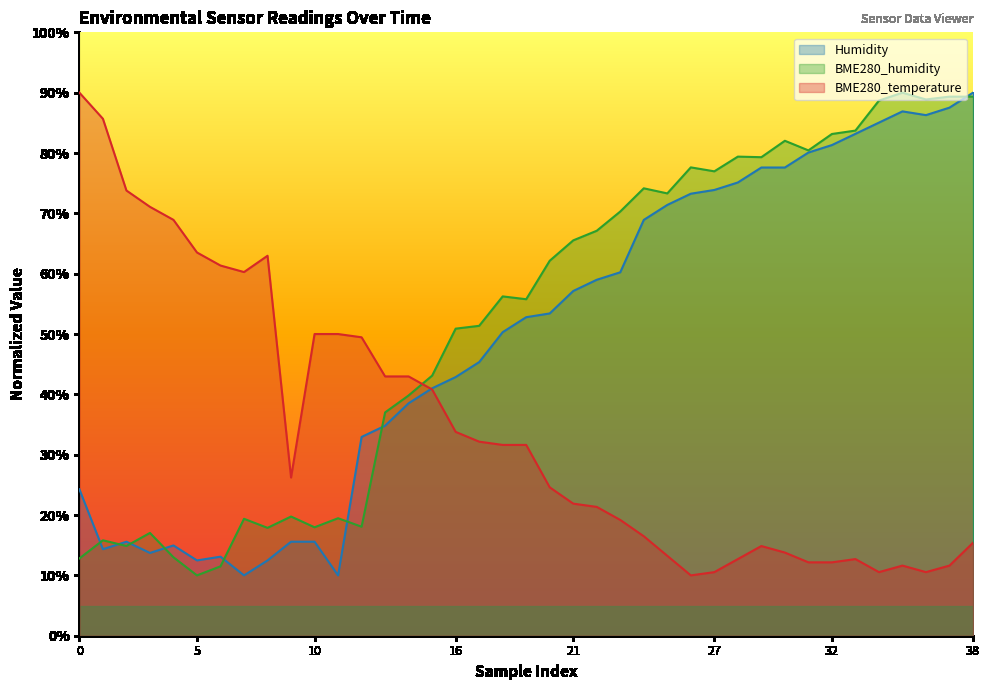

The value of BME280_temperature at 21 is 121.7. True or false?

False